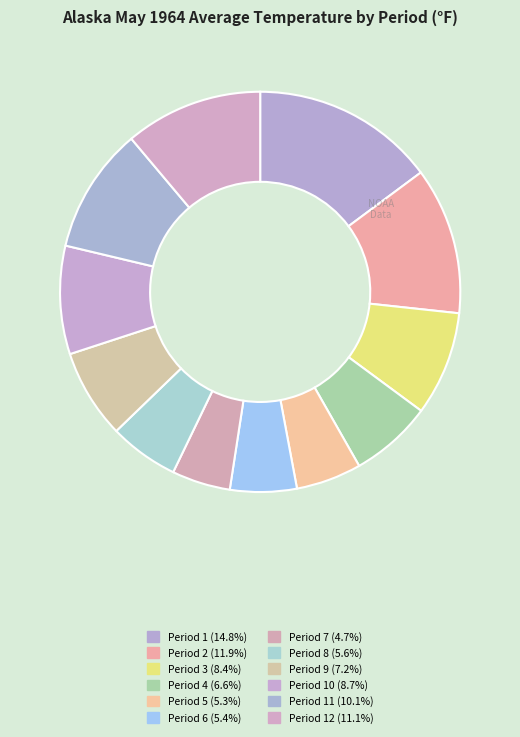

Is there a majority slice in this chart?

No